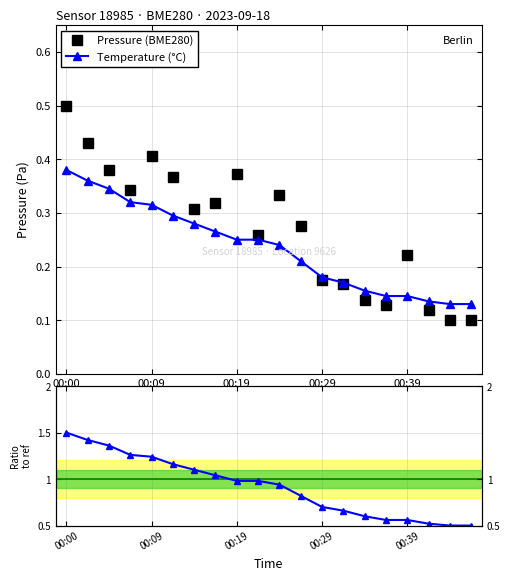

Does the chart have visible grid lines?

Yes